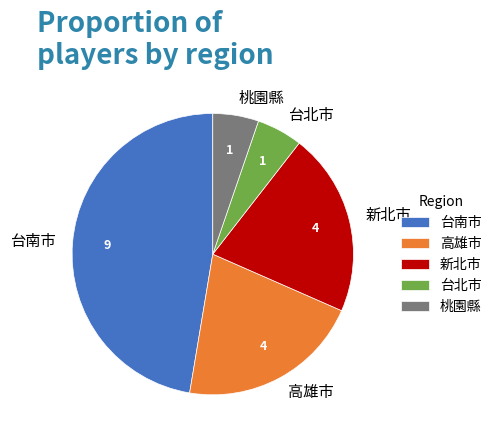

Combined, do 台南市 and 桃園縣 account for over 50%?

Yes